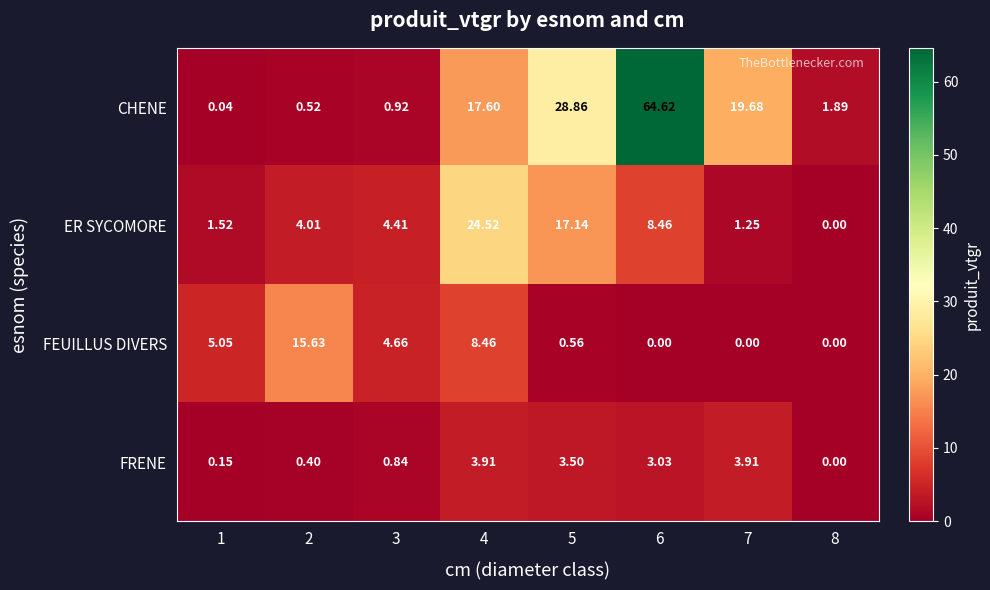

List the series in order of their peak value, lowest first.

FRENE, FEUILLUS DIVERS, ER SYCOMORE, CHENE